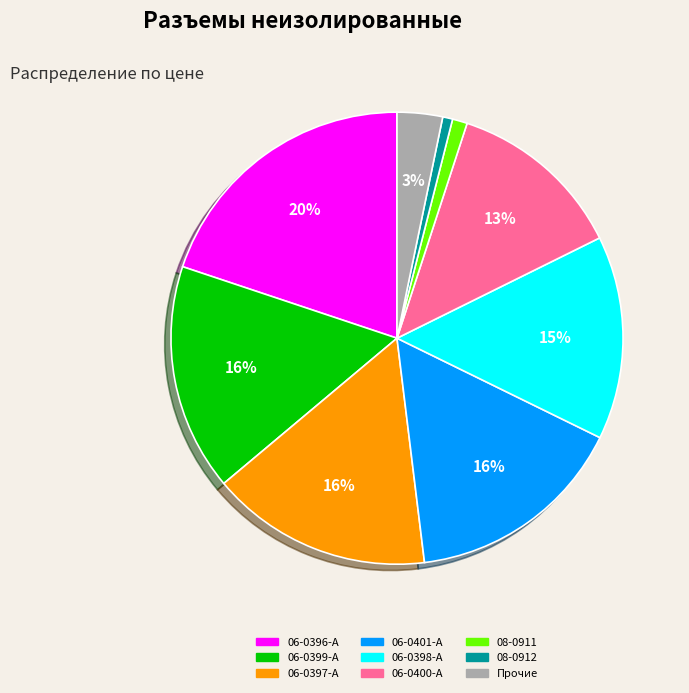

Between 06-0399-A and 06-0400-A, which is larger?

06-0399-A